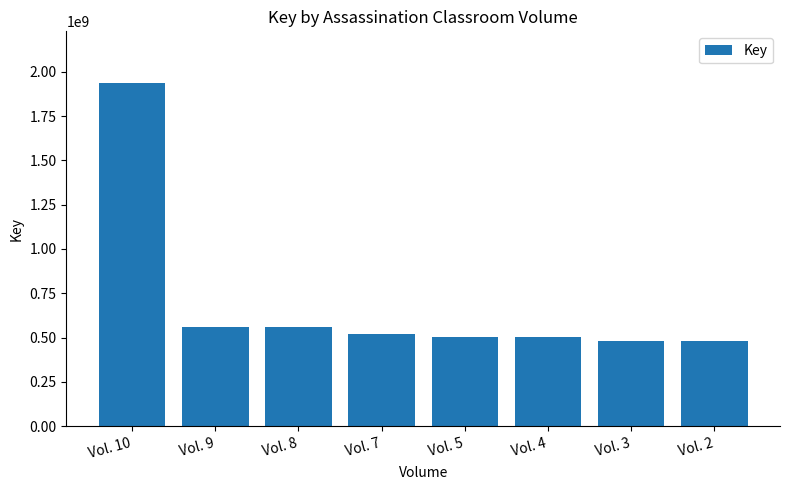

Does the chart contain stacked bars?

No